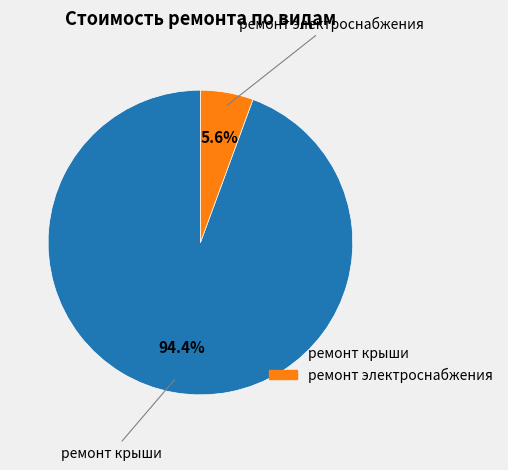

Does ремонт электроснабжения account for over 50% of the chart?

No